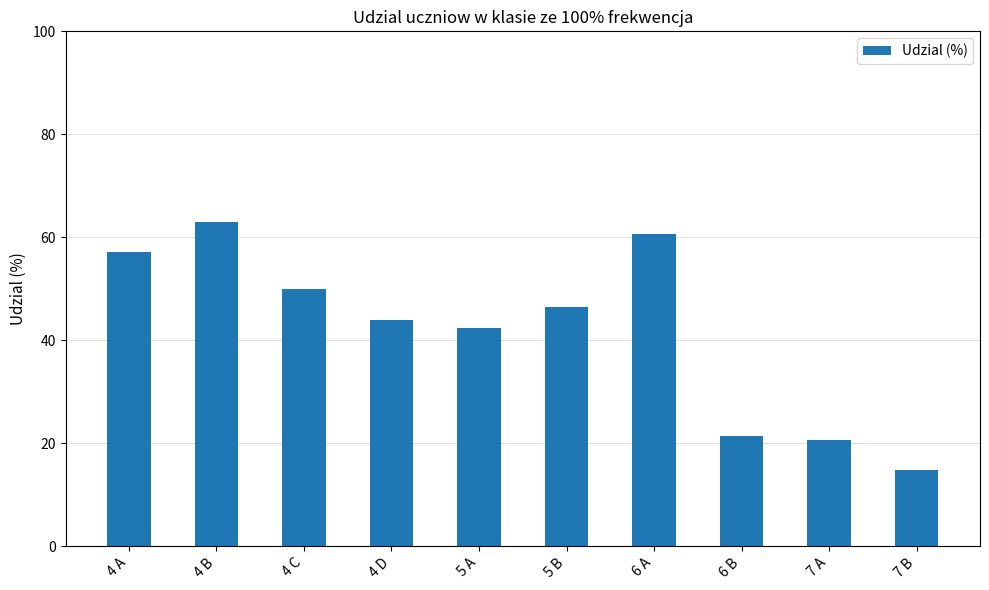

Is it true that the value at 7 B is 14.8?

True